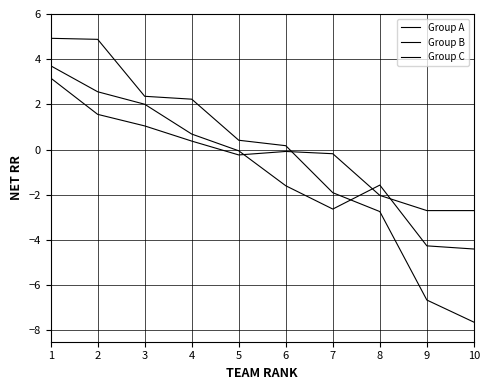

Is the value of Group B at 5 greater than the value of Group A at 2?

No